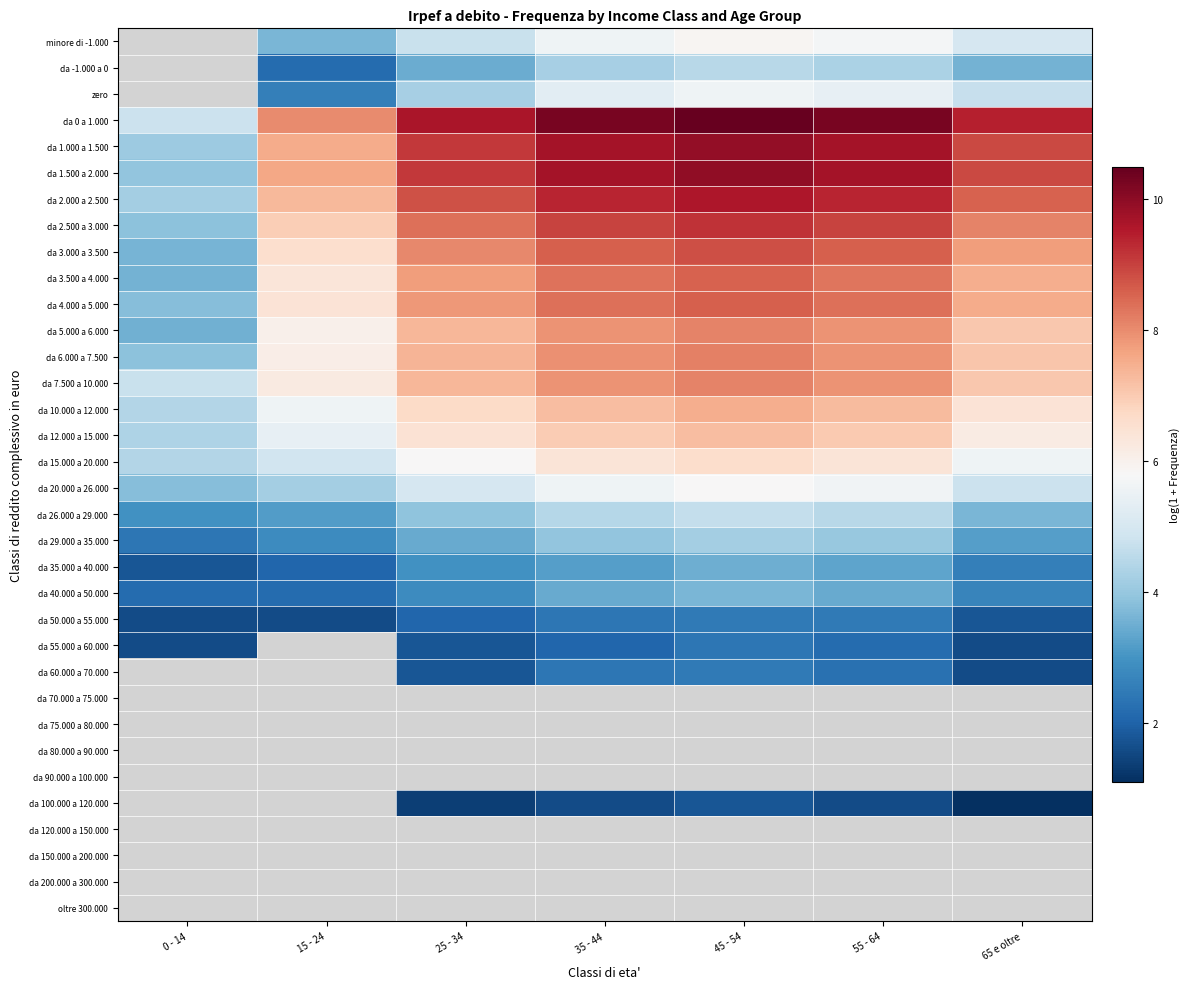

Rank the series by their maximum value, from lowest to highest.

da 1.000 a 1.500, minore di -1.000, da -1.000 a 0, zero, da 55.000 a 60.000, da 50.000 a 55.000, da 35.000 a 40.000, da 40.000 a 50.000, da 29.000 a 35.000, da 26.000 a 29.000, da 20.000 a 26.000, da 15.000 a 20.000, da 12.000 a 15.000, da 10.000 a 12.000, da 7.500 a 10.000, da 5.000 a 6.000, da 6.000 a 7.500, da 3.500 a 4.000, da 4.000 a 5.000, da 3.000 a 3.500, da 2.500 a 3.000, da 2.000 a 2.500, da 1.500 a 2.000, da 0 a 1.000, da 60.000 a 70.000, da 70.000 a 75.000, da 75.000 a 80.000, da 80.000 a 90.000, da 90.000 a 100.000, da 100.000 a 120.000, da 120.000 a 150.000, da 150.000 a 200.000, da 200.000 a 300.000, oltre 300.000